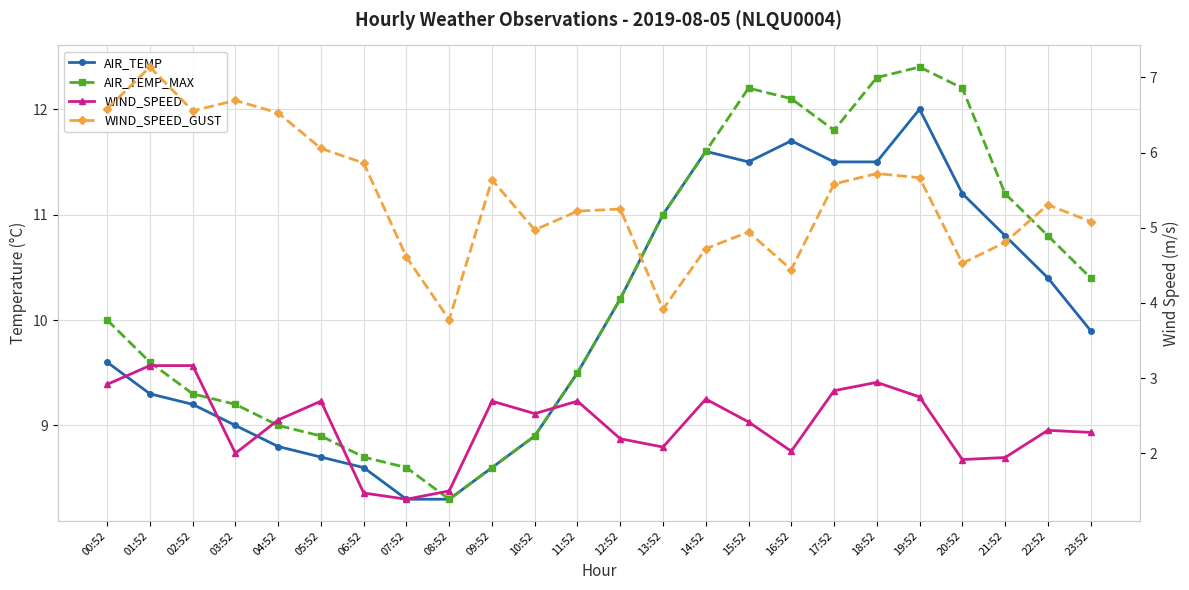

What is the label of the 15th point from the left?

14:52